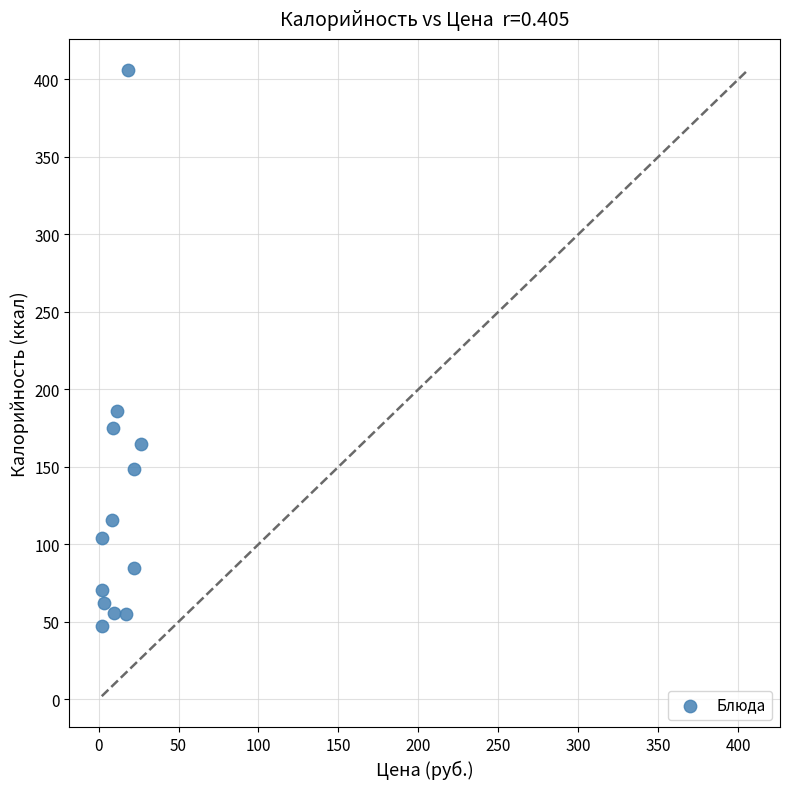

What is the range of Y values (max minus min)?

359.0